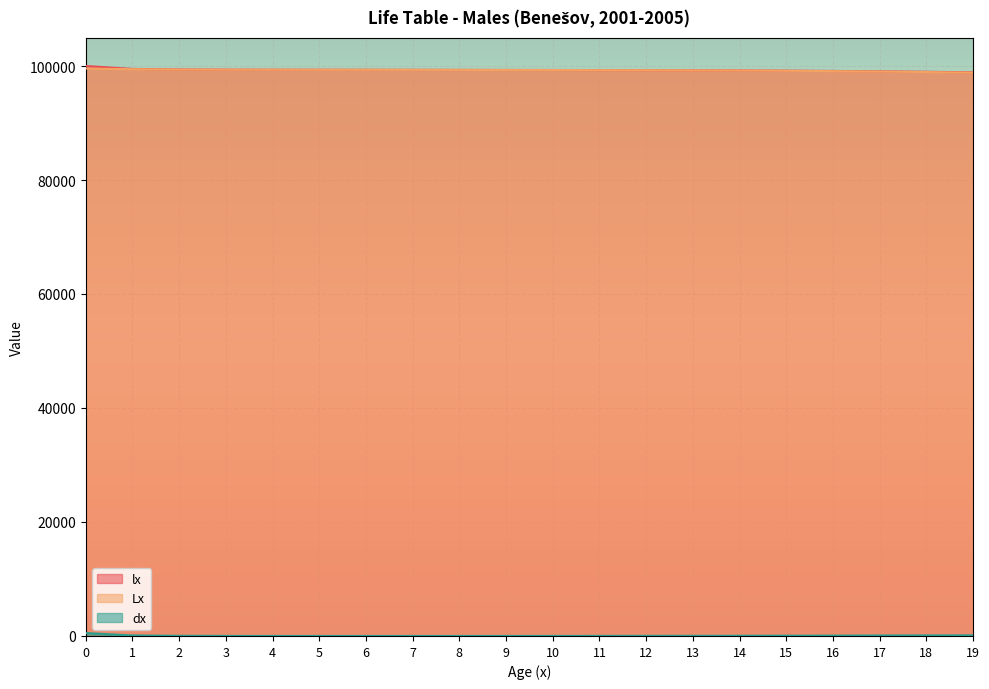

What is the average value of the Lx series?

99251.4